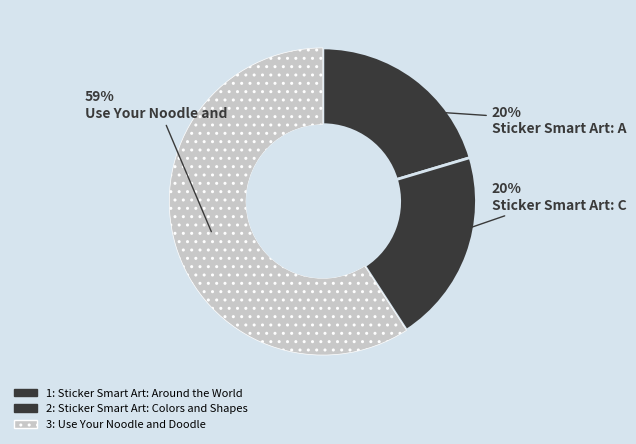

How many segments does this pie chart have?

3